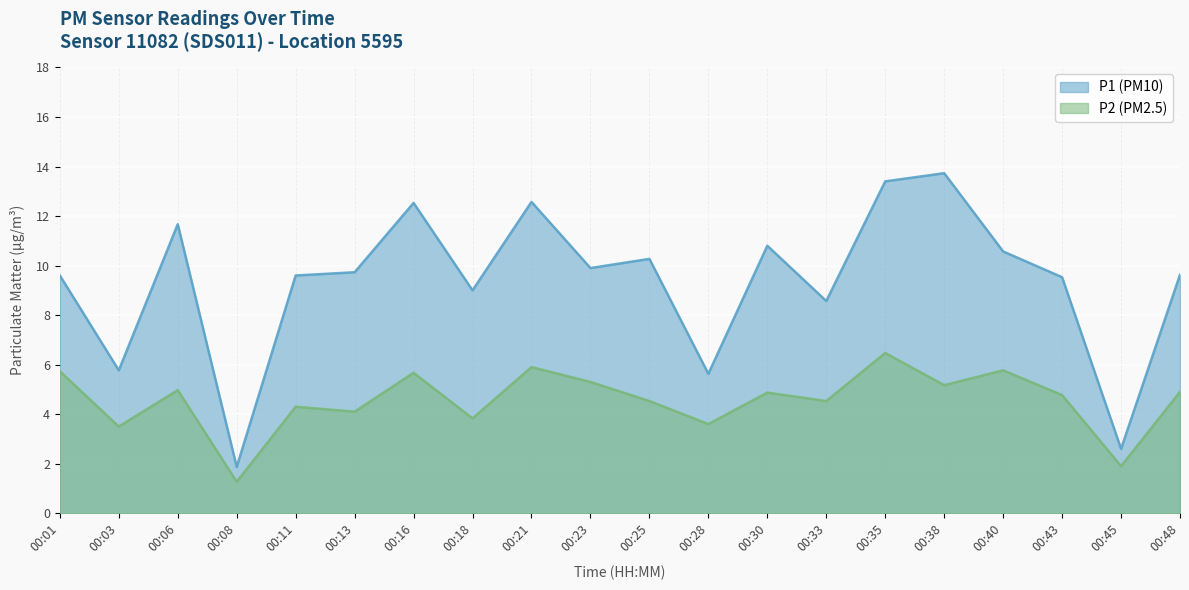

List the series in order of their peak value, lowest first.

P2 (PM2.5), P1 (PM10)